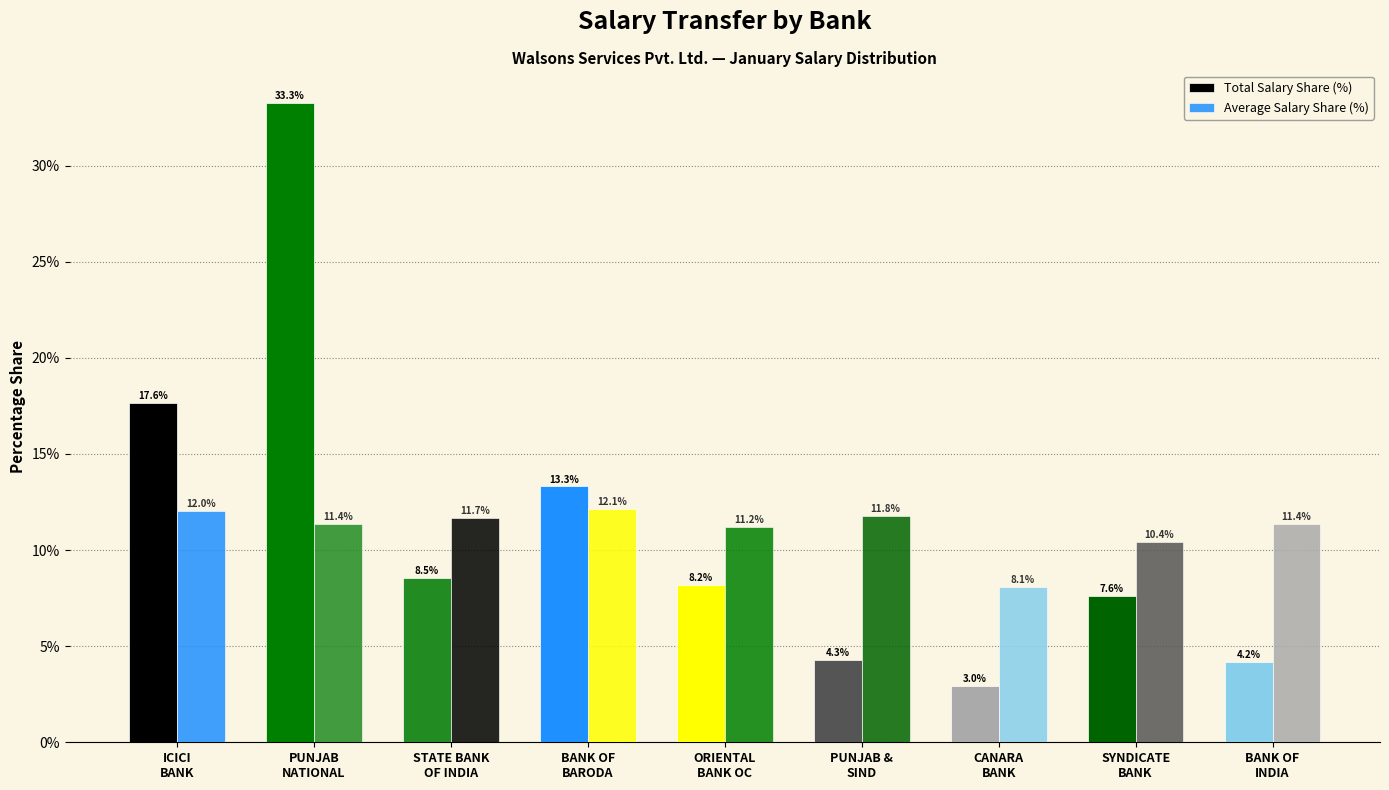

At which label does Average Salary Share (%) first exceed 11?

ICICI
BANK